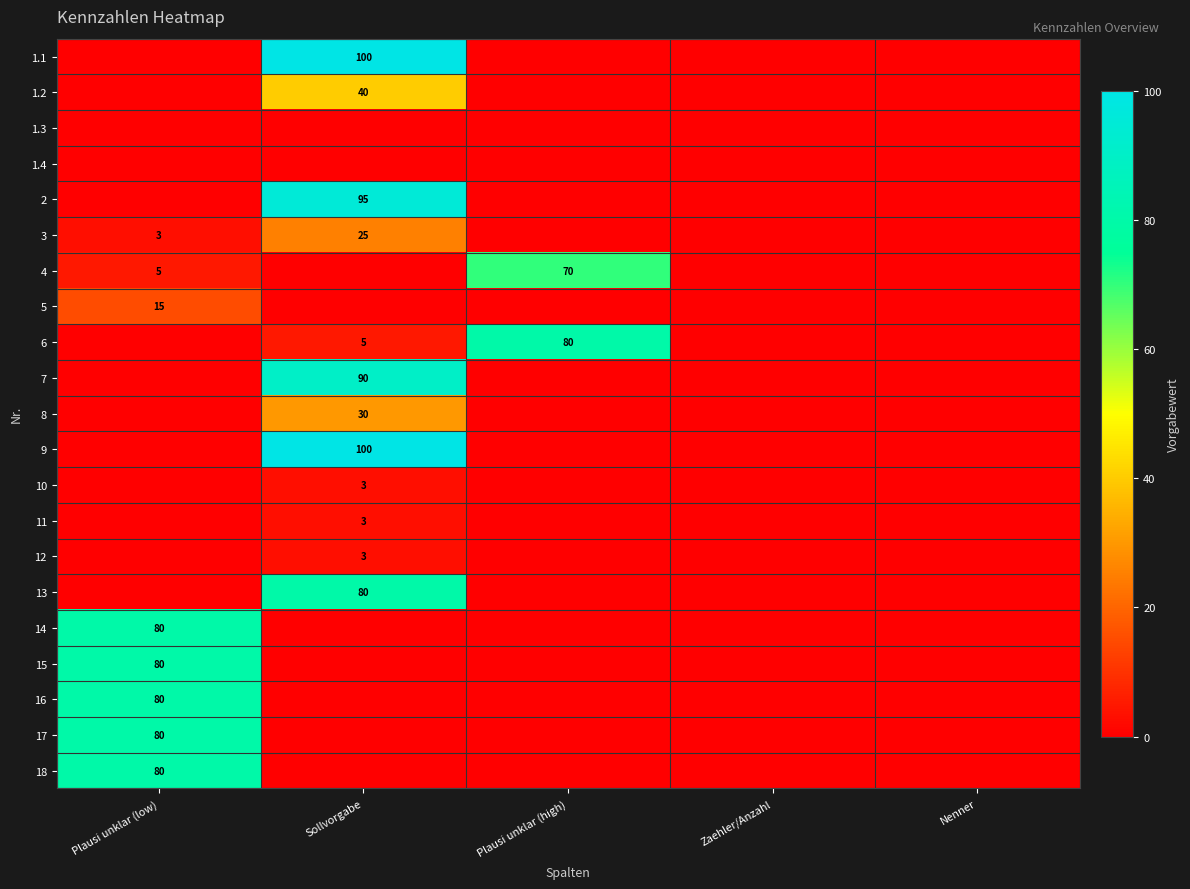

True or false: 12 has a value of 3 at Sollvorgabe.

True